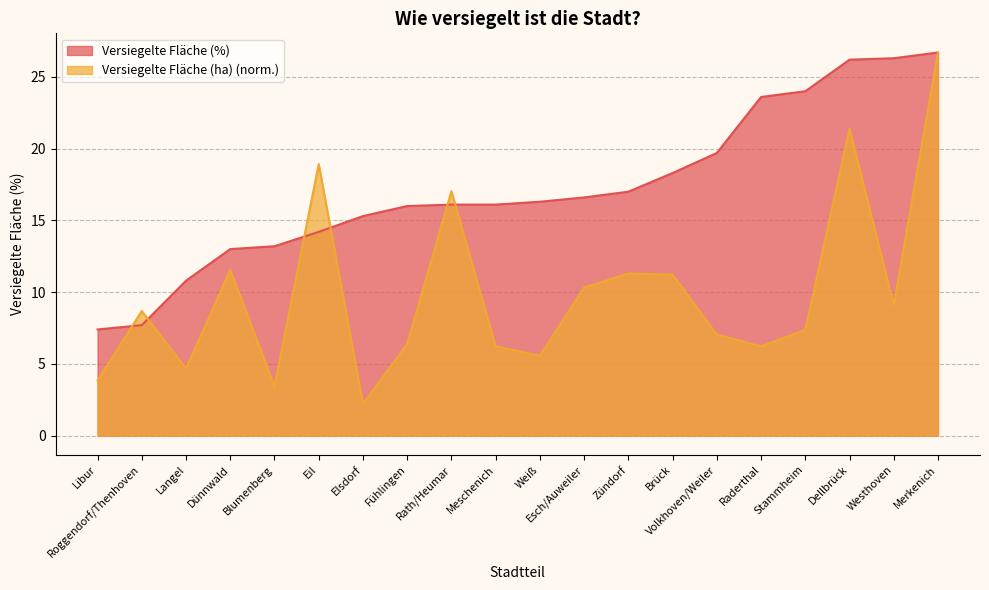

What is the difference between the second highest and minimum values in the Versiegelte Fläche (%) series?

18.9